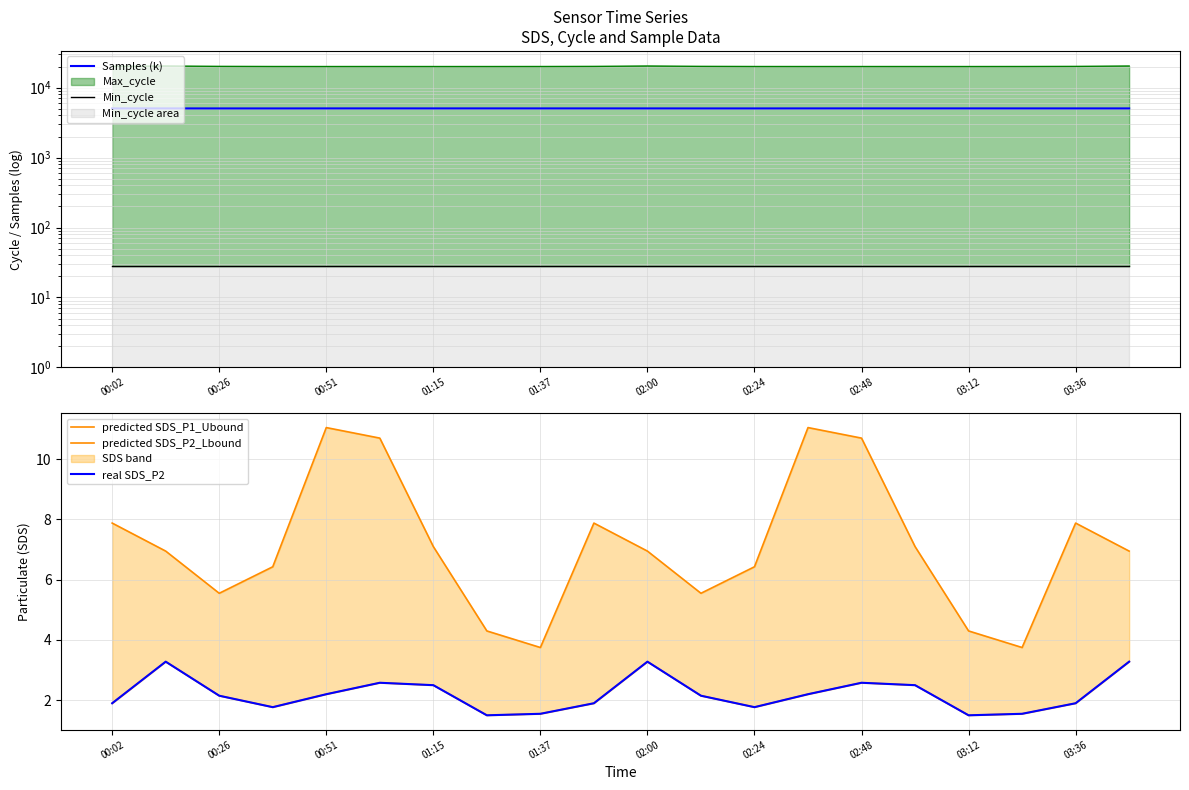

What is the approximate value of predicted SDS_P1_Ubound at 03:36?

7.9